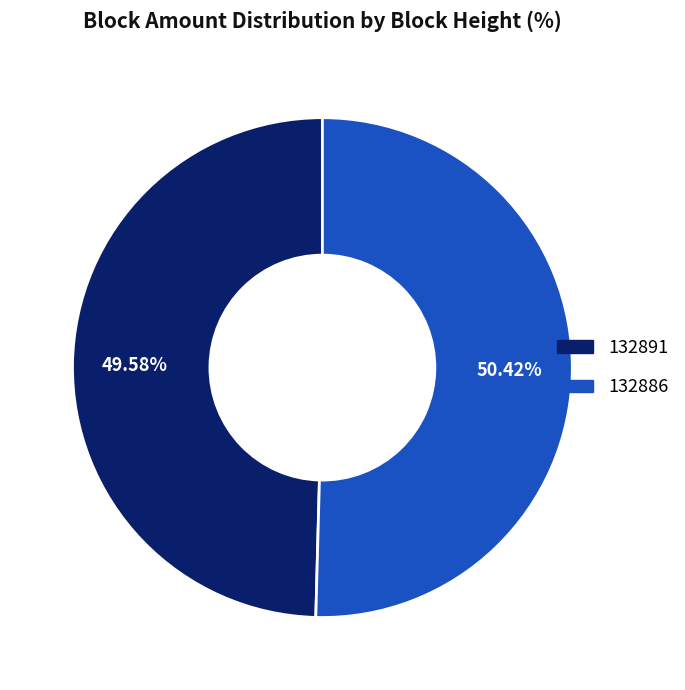

Which slice represents more than half of the pie?

132886